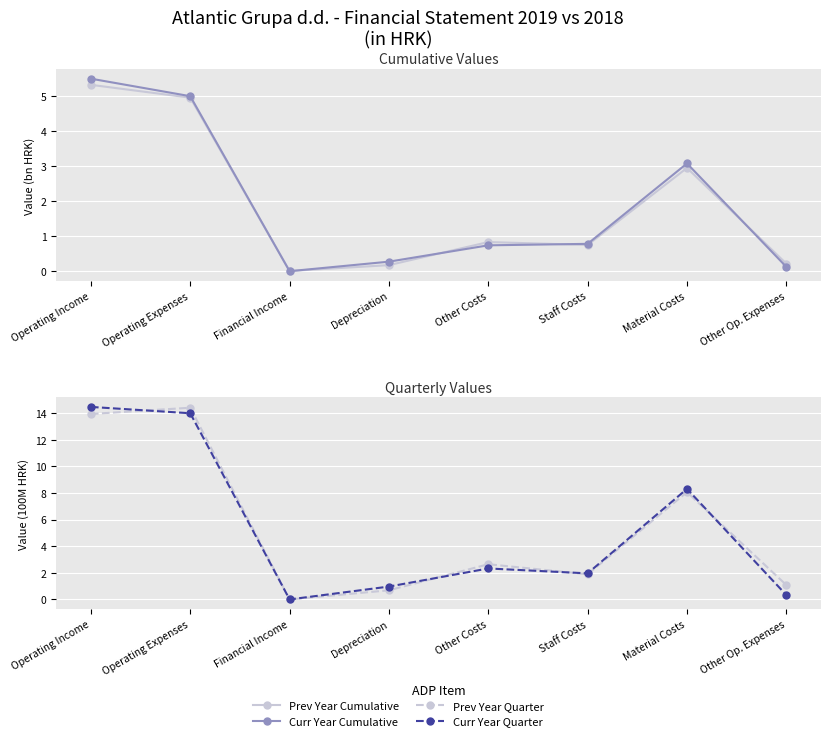

After their last crossing, which series has the higher values: Prev Year Quarter or Prev Year Cumulative?

Prev Year Quarter